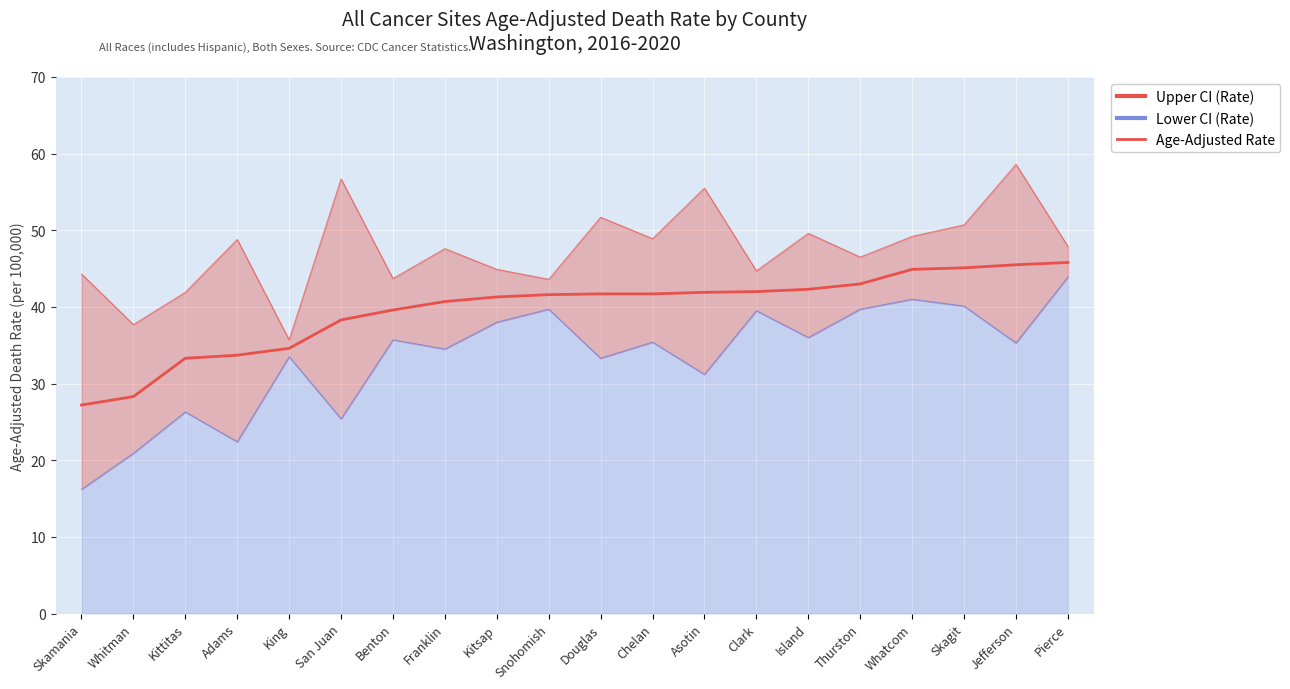

Reading left to right, transcribe all the data shown in this chart.

27.2	28.3	33.3	33.7	34.6	38.3	39.6	40.7	41.3	41.6	41.7	41.7	41.9	42.0	42.3	43.0	44.9	45.1	45.5	45.8